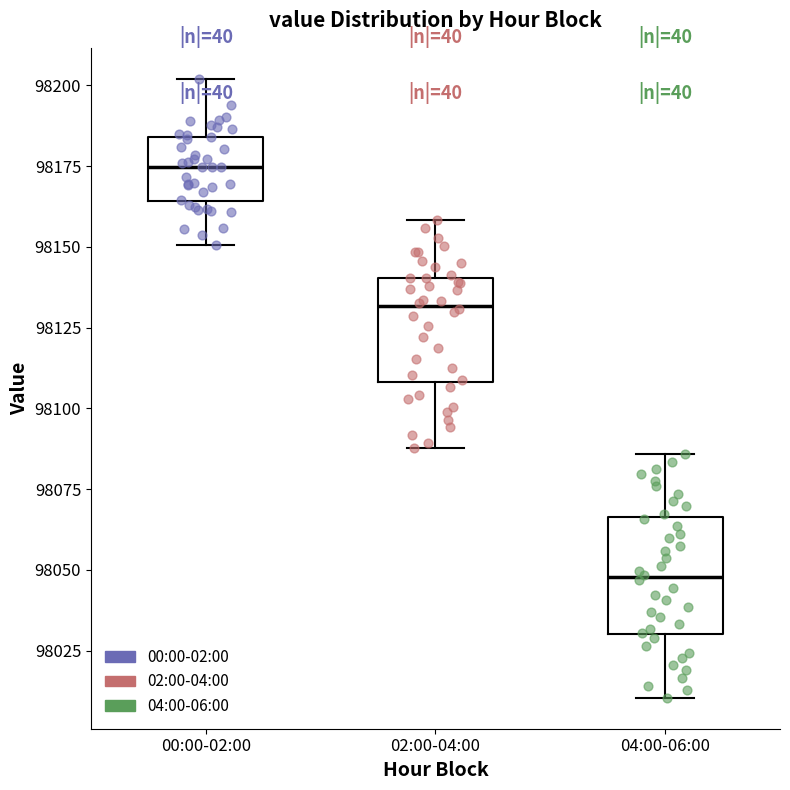

Reading left to right, transcribe this box plot: for each box, give where its median line is, the range the box spans, and where its two whiskers end, as read against the y-axis. The values are not printed on the chart, so give them approximately, as read against the axis.

00:00-02:00: median 98175, box 98165 to 98185, whiskers 98150 to 98200
02:00-04:00: median 98130, box 98110 to 98140, whiskers 98090 to 98160
04:00-06:00: median 98050, box 98030 to 98065, whiskers 98010 to 98085